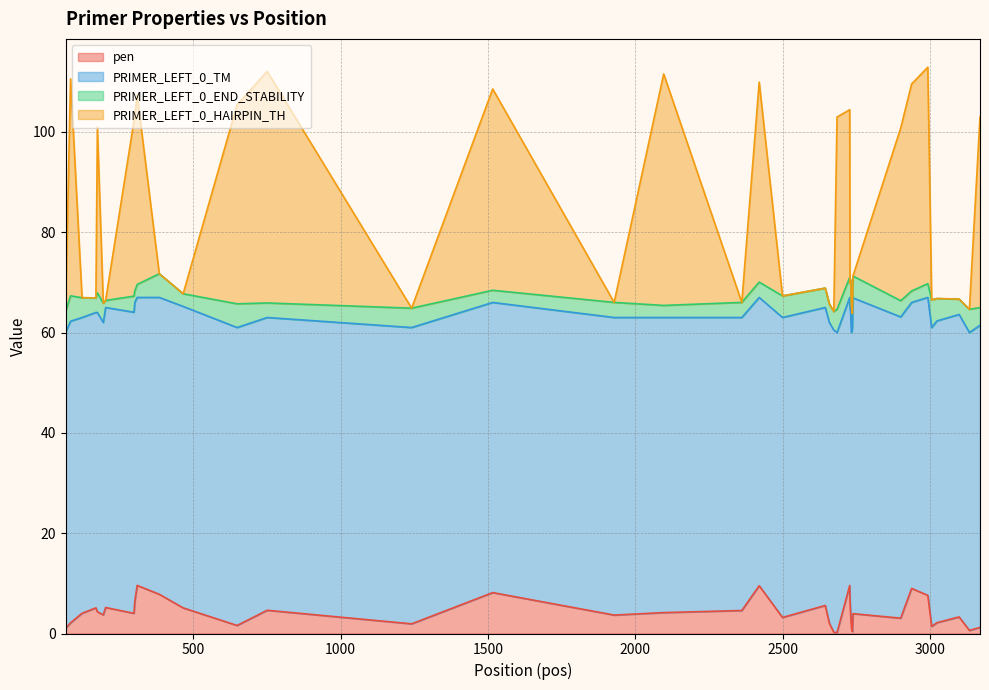

What is the highest value of the pen series?

9.6